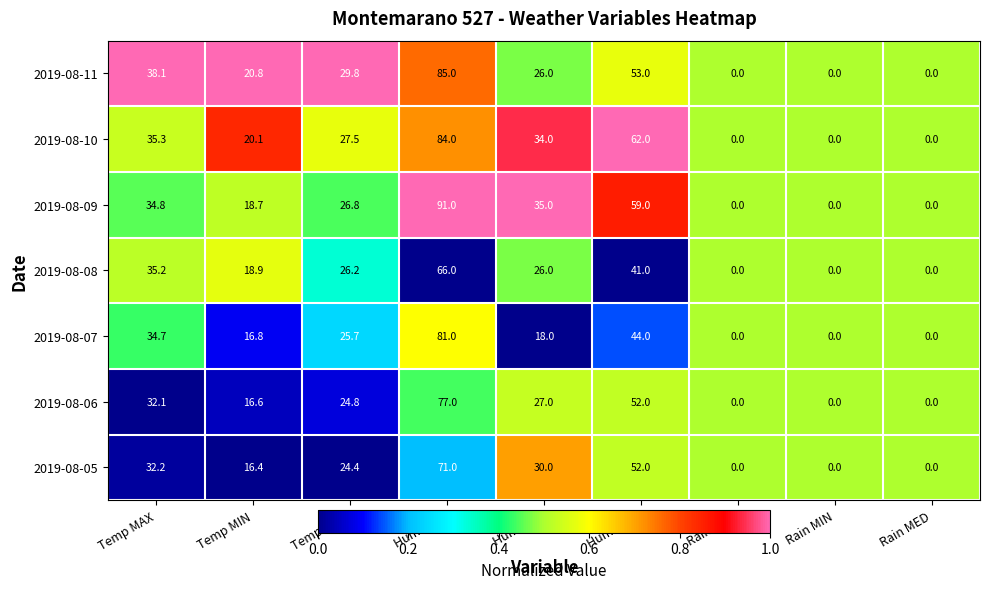

At which category does the chart reach its peak across all series?

Hum MAX